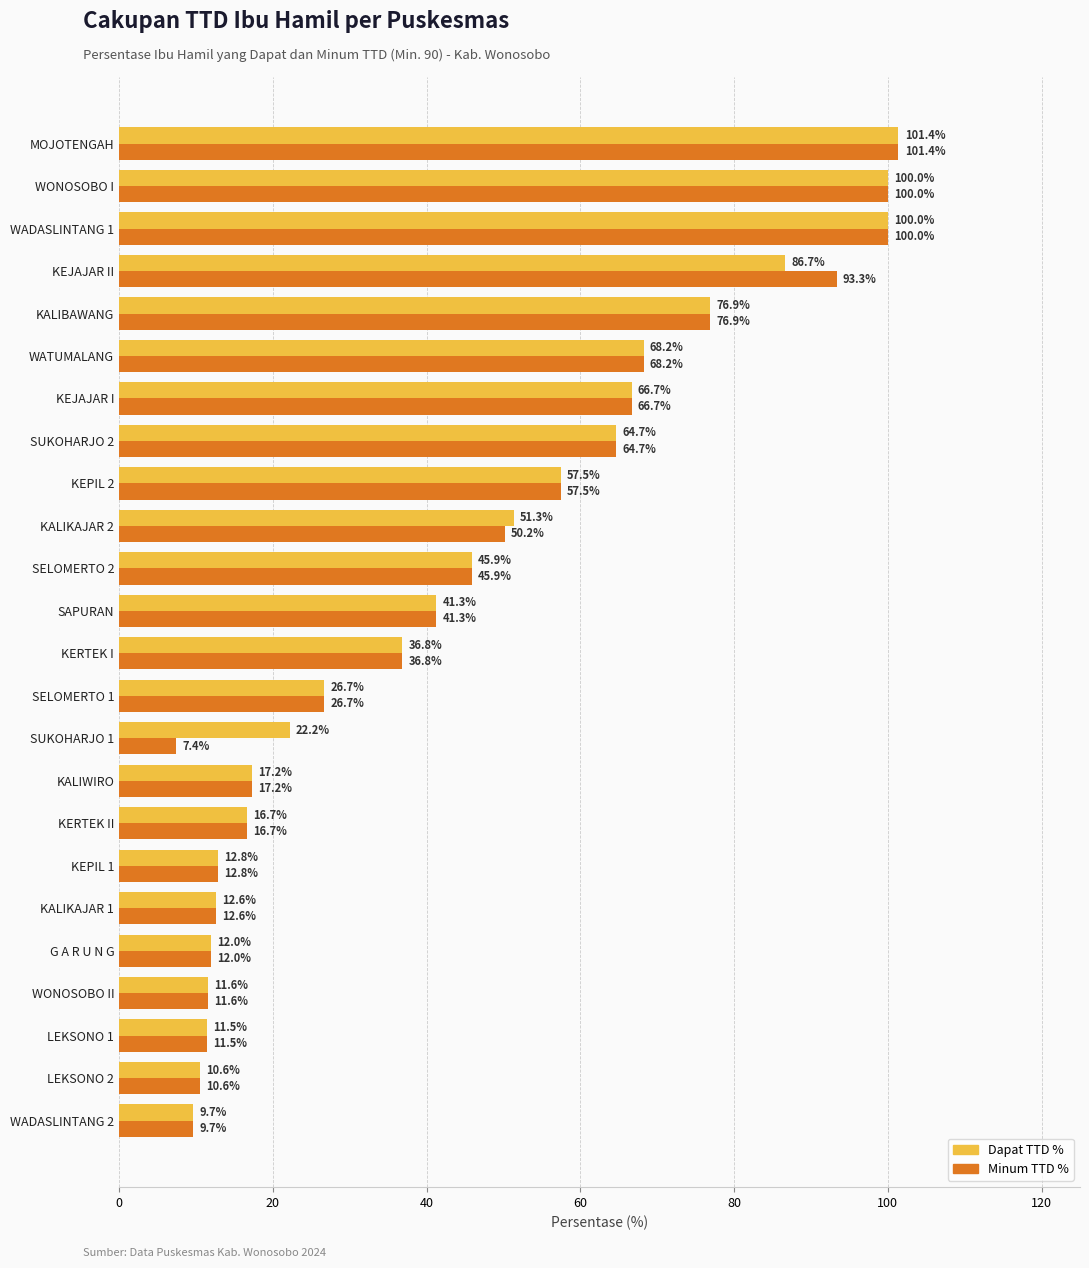

Count the number of categories in the chart.

24